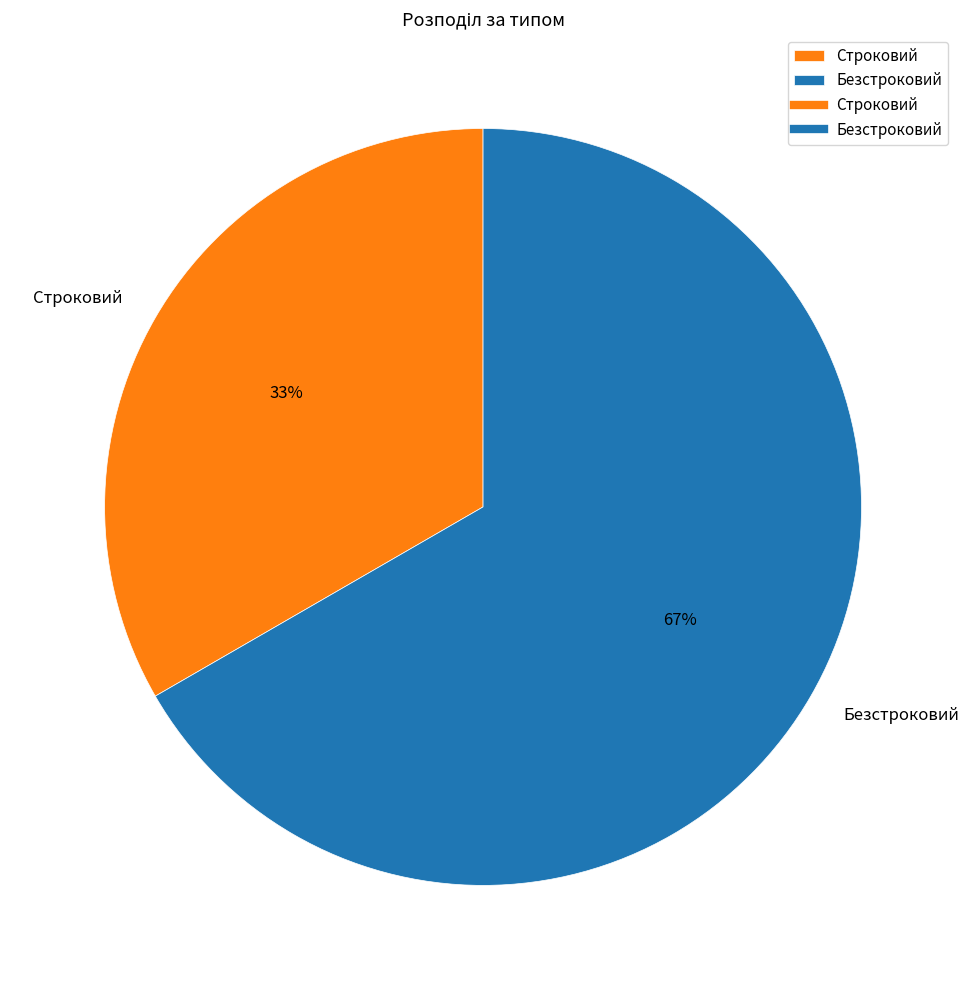

Combined, do Строковий and Безстроковий account for over 50%?

Yes